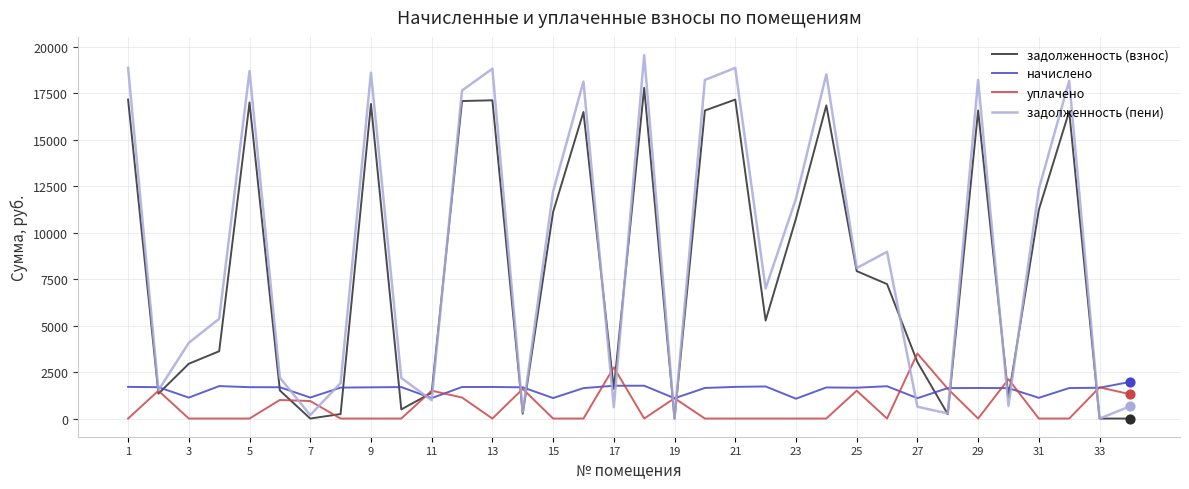

What are all the series names shown in the legend?

задолженность (взнос), начислено, уплачено, задолженность (пени)